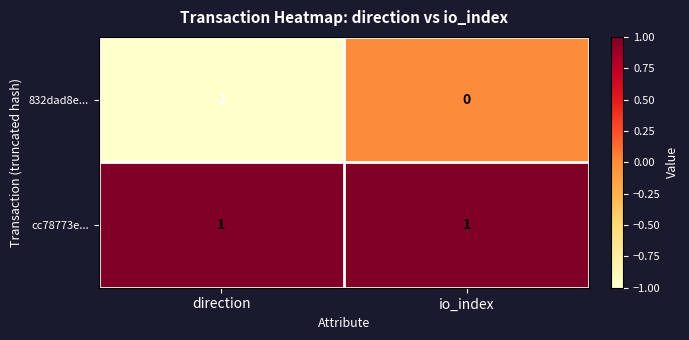

Which series has the largest range (max minus min)?

832dad8e...